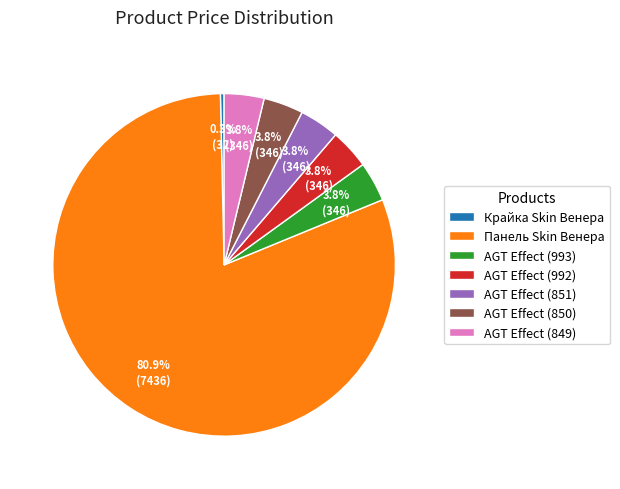

Which category has the smallest portion of the pie?

Крайка Skin Венера